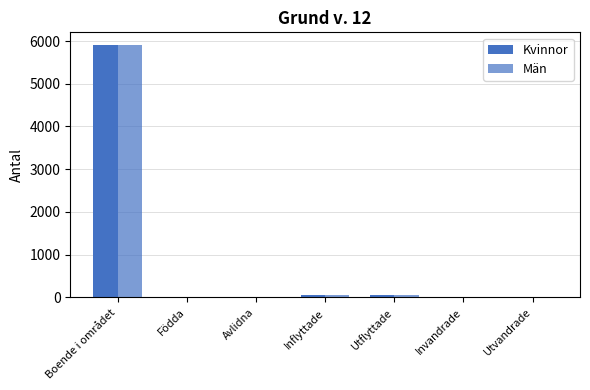

Are the bars horizontal?

No